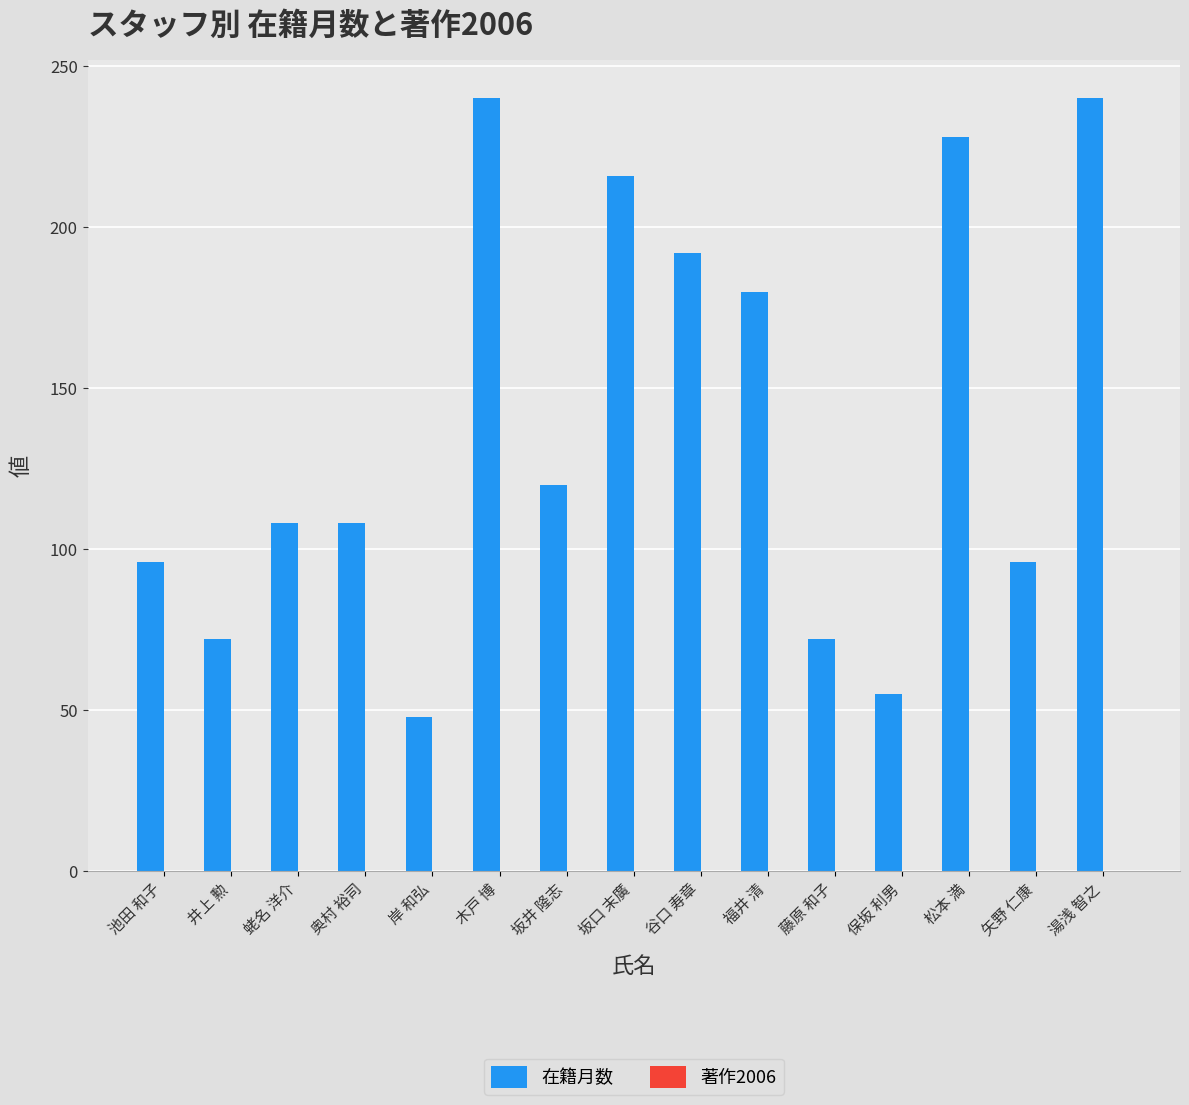

Are the bars grouped side by side (vs. stacked)?

No